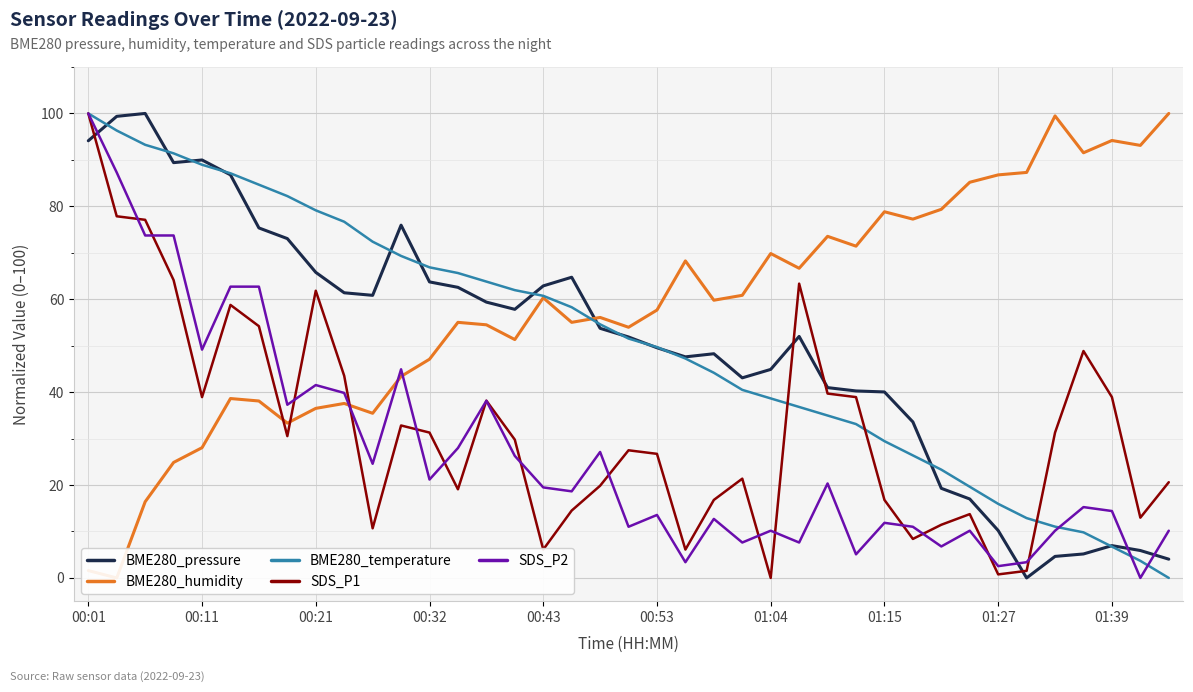

Reading right to left, list all the values displayed in this chart.

BME280_pressure: 4.0	5.9	7.0	5.2	4.6	0.0	10.2	17.0	19.3	33.6	40.0	40.3	41.0	52.0	44.9	43.1	48.3	47.6	49.6	51.9	53.7	64.7	62.9	57.8	59.4	62.6	63.7	76.0	60.8	61.4	65.8	73.1	75.4	86.8	90.0	89.4	100.0	99.4	94.1
BME280_humidity: 100.0	93.1	94.2	91.5	99.5	87.3	86.8	85.2	79.4	77.2	78.8	71.4	73.5	66.7	69.8	60.8	59.8	68.3	57.7	54.0	56.1	55.0	60.3	51.3	54.5	55.0	47.1	43.4	35.4	37.6	36.5	33.3	38.1	38.6	28.0	24.9	16.4	0.0	1.6
BME280_temperature: 0.0	3.7	6.7	9.8	11.0	12.9	16.0	19.6	23.3	26.4	29.4	33.1	35.0	36.8	38.7	40.5	44.2	47.2	49.7	51.5	54.6	58.3	60.7	62.0	63.8	65.6	66.9	69.3	72.4	76.7	79.1	82.2	84.7	87.1	89.0	91.4	93.3	96.3	100.0
SDS_P1: 20.6	13.0	38.9	48.9	31.3	1.5	0.8	13.7	11.5	8.4	16.8	38.9	39.7	63.4	0.0	21.4	16.8	6.1	26.7	27.5	19.8	14.5	6.1	29.8	38.2	19.1	31.3	32.8	10.7	43.5	61.8	30.5	54.2	58.8	38.9	64.1	77.1	77.9	100.0
SDS_P2: 10.2	0.0	14.4	15.3	10.2	3.4	2.5	10.2	6.8	11.0	11.9	5.1	20.3	7.6	10.2	7.6	12.7	3.4	13.6	11.0	27.1	18.6	19.5	26.3	38.1	28.0	21.2	44.9	24.6	39.8	41.5	37.3	62.7	62.7	49.2	73.7	73.7	87.3	100.0